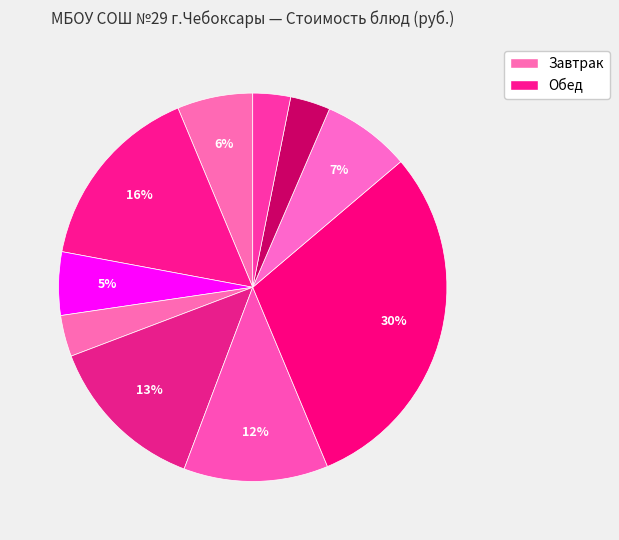

Rank the categories by value from lowest to highest.

хлеб ржано-пшеничный, чай с лимоном, хлеб пшеничный, чай с фруктовым соком, сыр порциями, макаронные изделия отварные, суп картофельный с бобовыми, овощи натуральные свежие (огурцы), каша молочная пшеничная с маслом, птица тушенная в смет.соусе